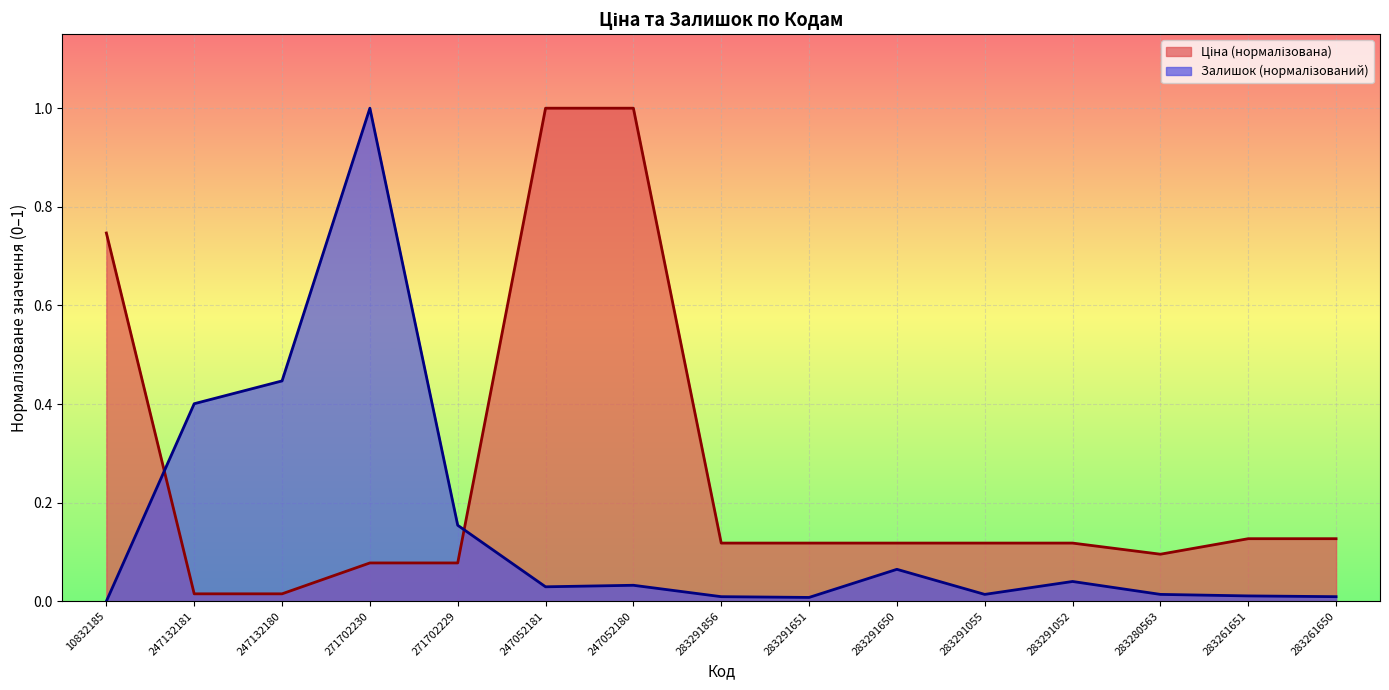

At which category is the sum across all series the highest?

271702230